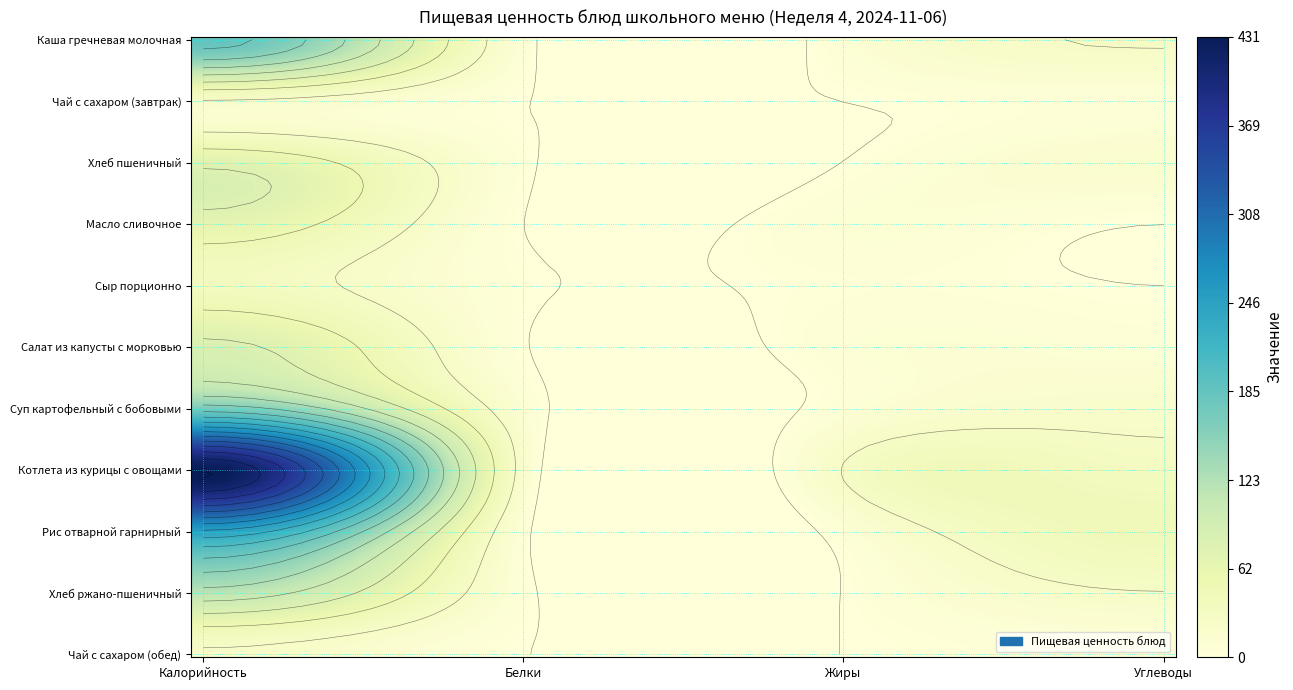

Where is Суп картофельный с бобовыми nearest to the value 85?

Углеводы